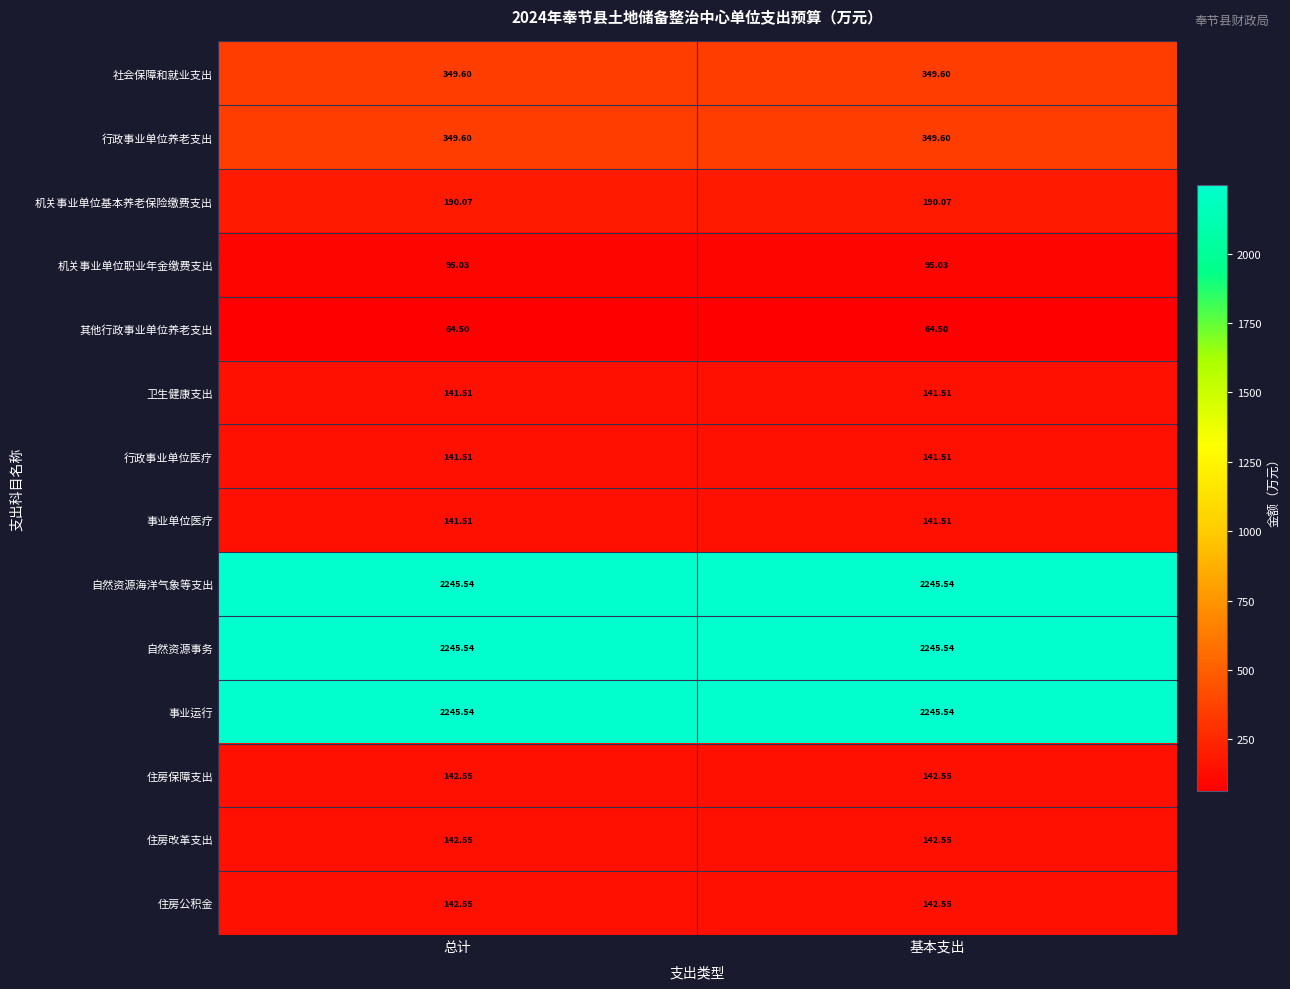

Is the value of 其他行政事业单位养老支出 at 总计 greater than the value of 事业运行 at 总计?

No